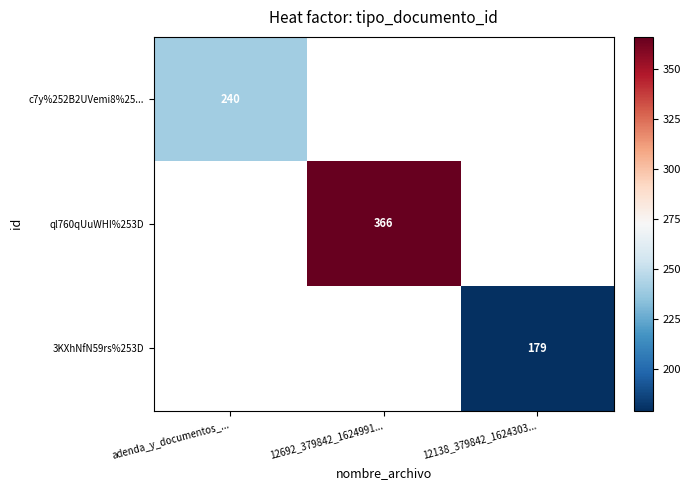

Is the value of ql760qUuWHI%253D at 12692_379842_1624991... greater than the value of 3KXhNfN59rs%253D at 12138_379842_1624303...?

Yes